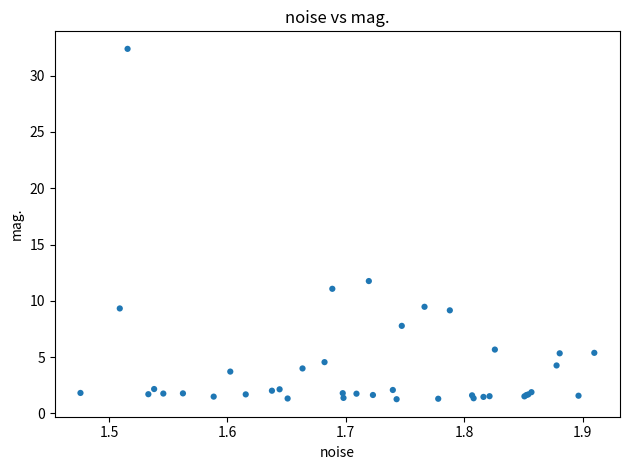

What Y value in the scatter plot is closest to 16?

11.8